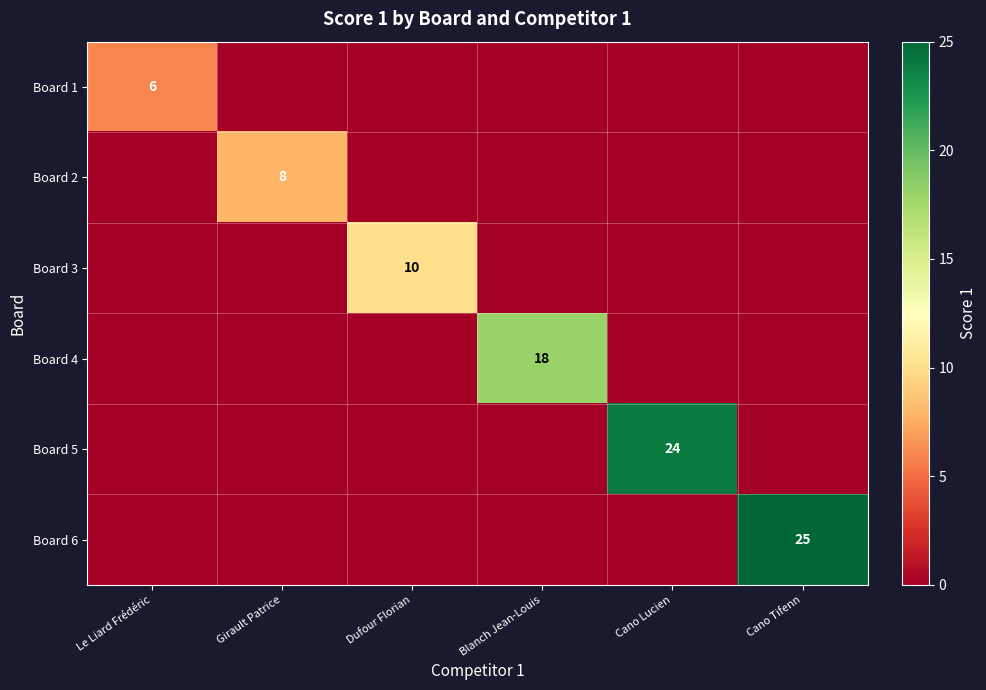

The value of Board 5 at Cano Lucien is 24. True or false?

True